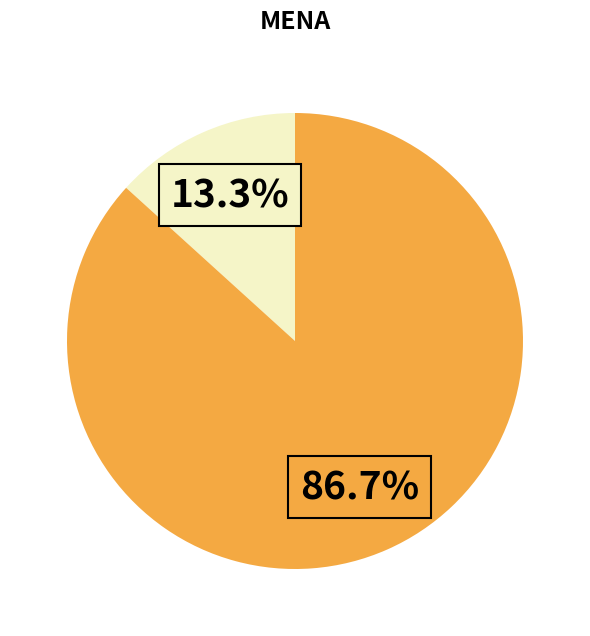

How many segments does this pie chart have?

2